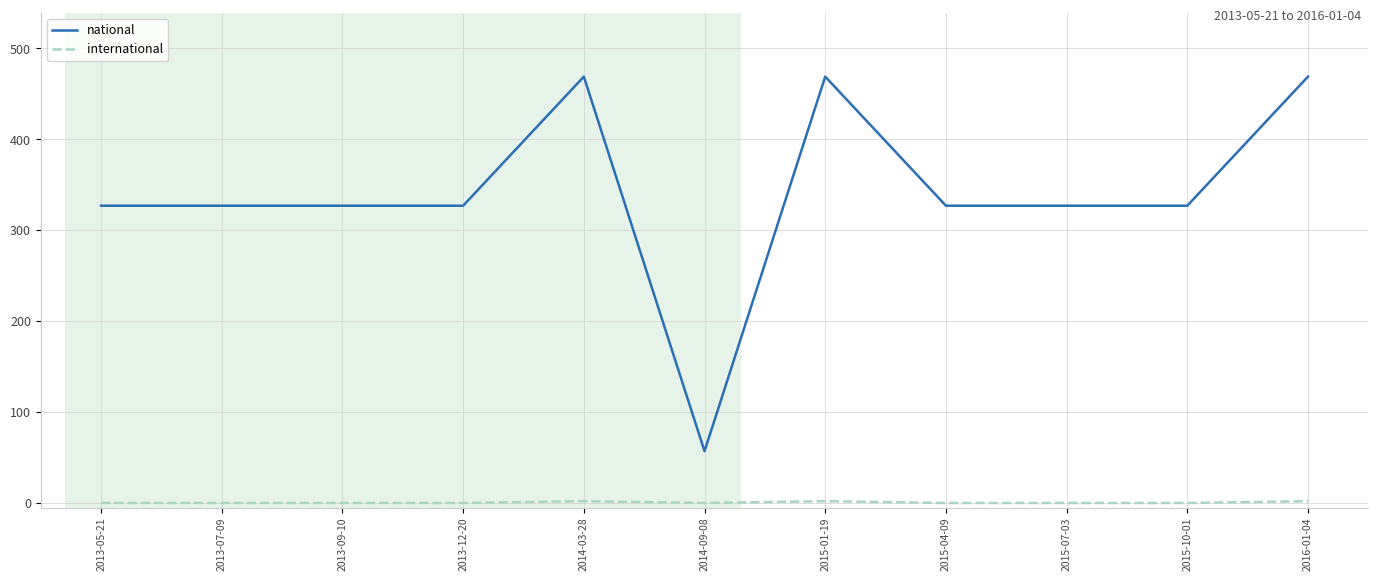

Does the chart display data point markers on the line(s)?

No